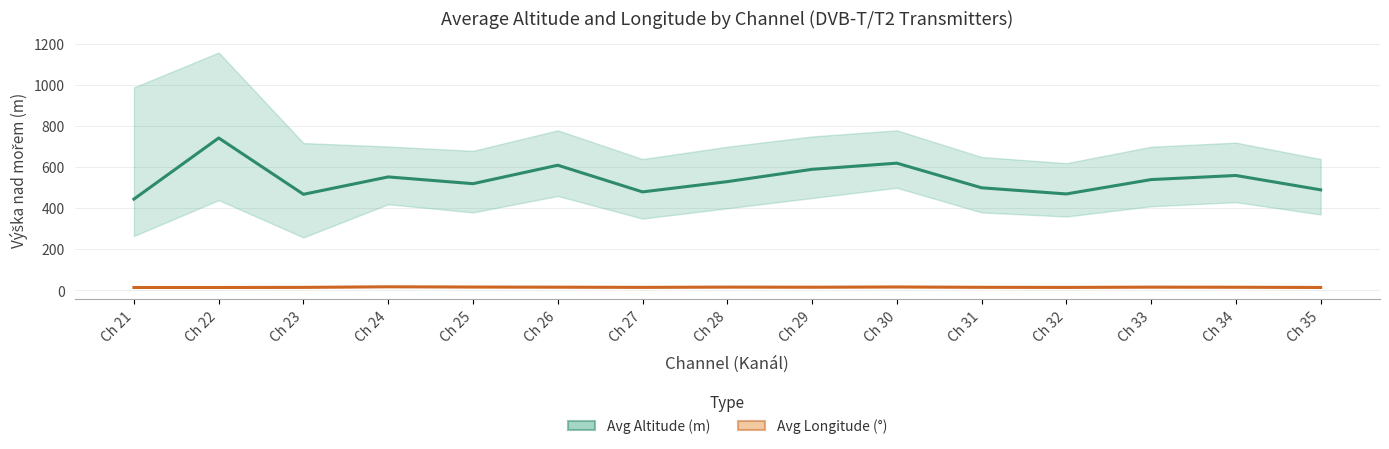

How many values in the Avg Longitude (°) series are below 15?

6